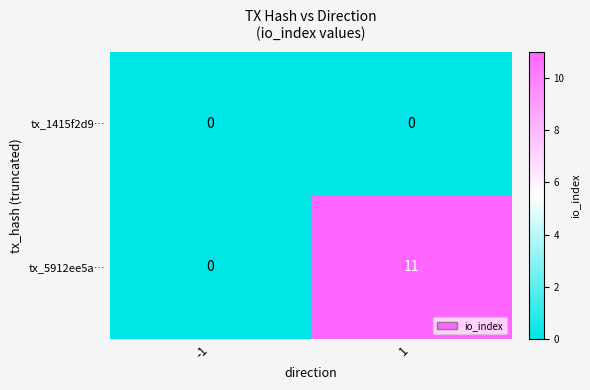

Rank the series by their average value, from highest to lowest.

tx_5912ee5a…, tx_1415f2d9…